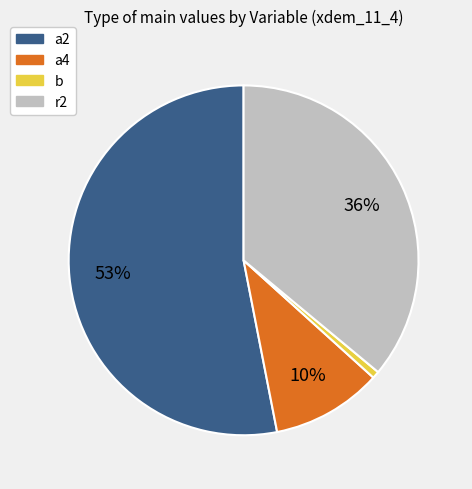

How many slices are in this pie chart?

4